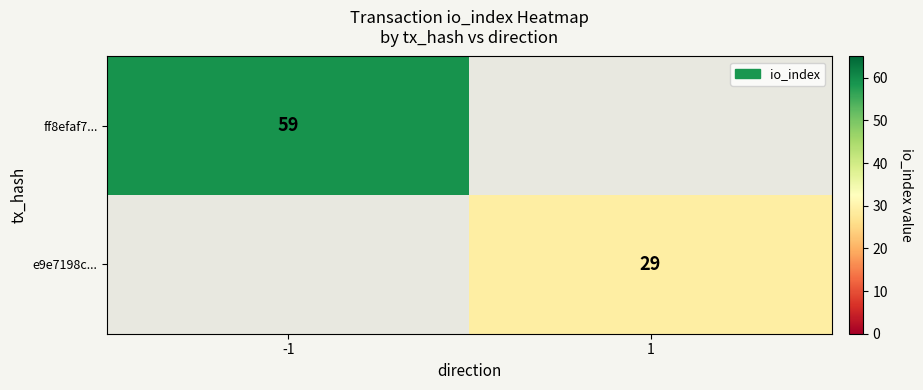

What is the greatest value displayed?

59.0